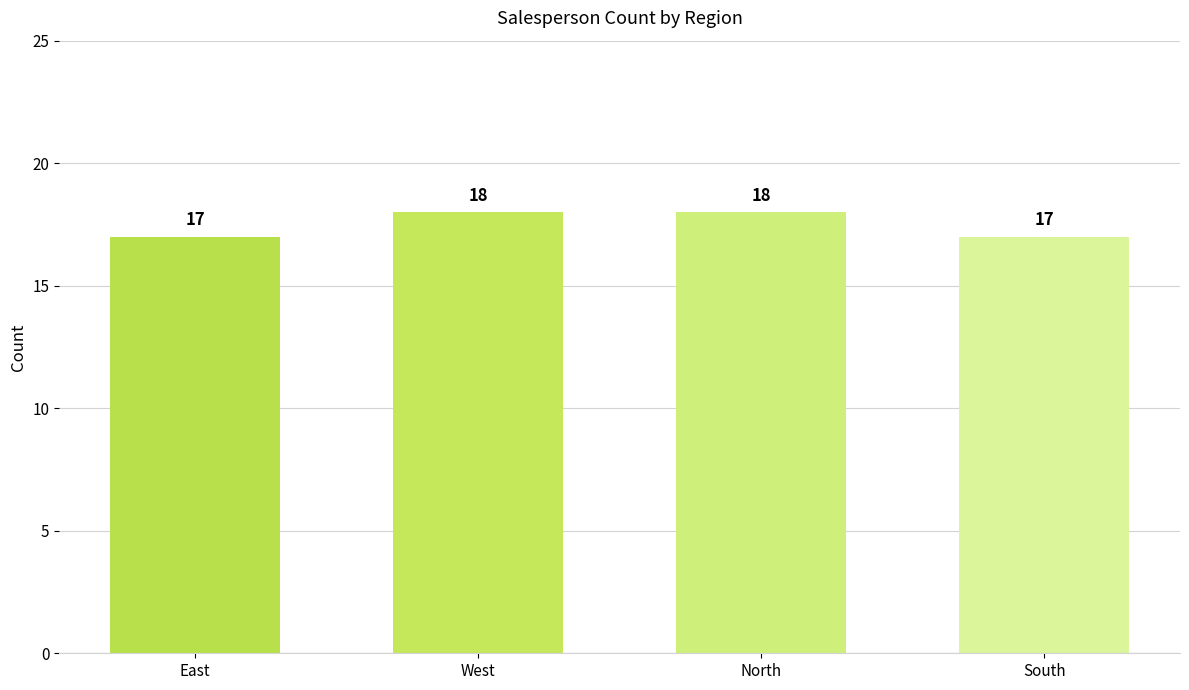

Read the value at West.

18